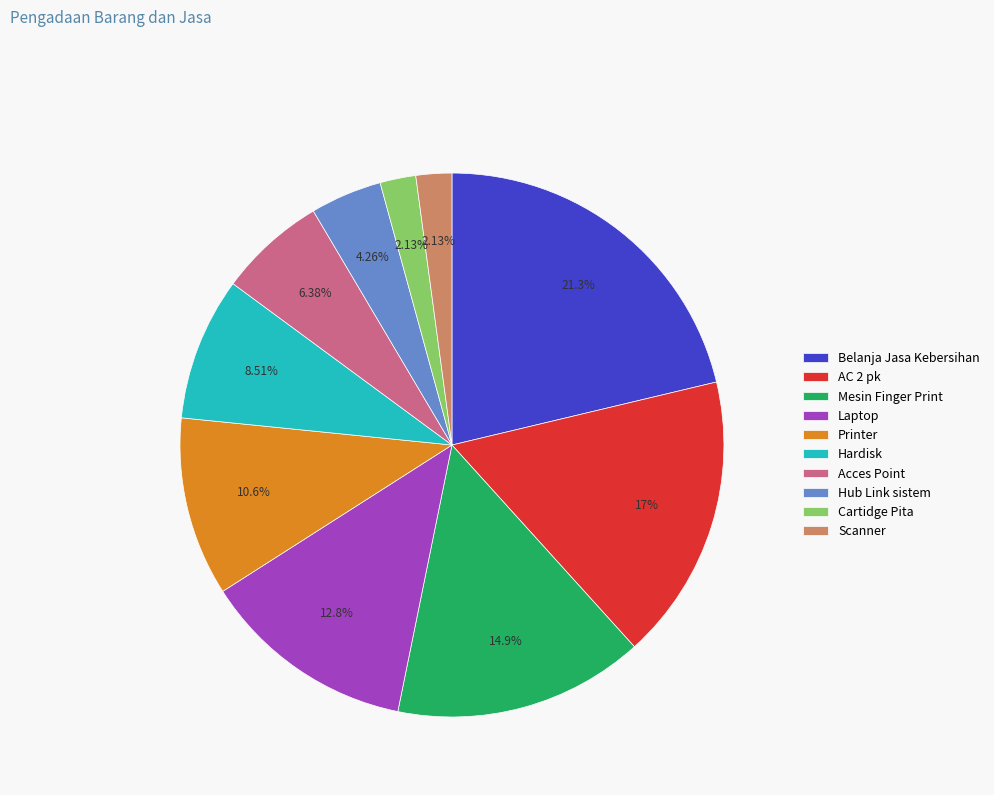

What is the ratio of the value at Hardisk to the value at Printer?

0.8